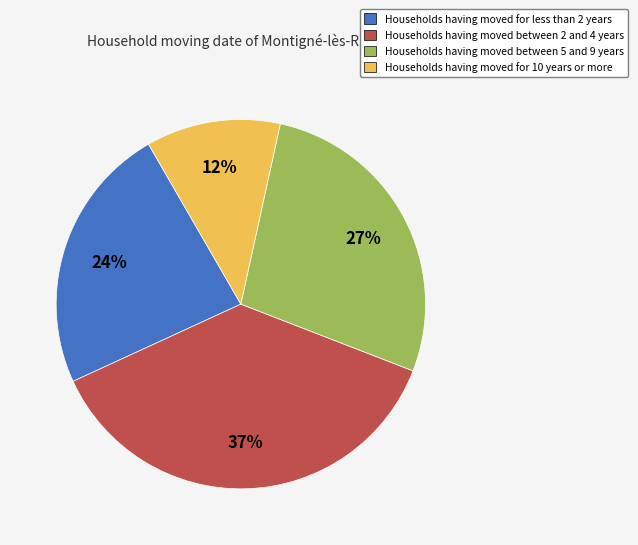

To the nearest percent, what is the average slice percentage?

25%